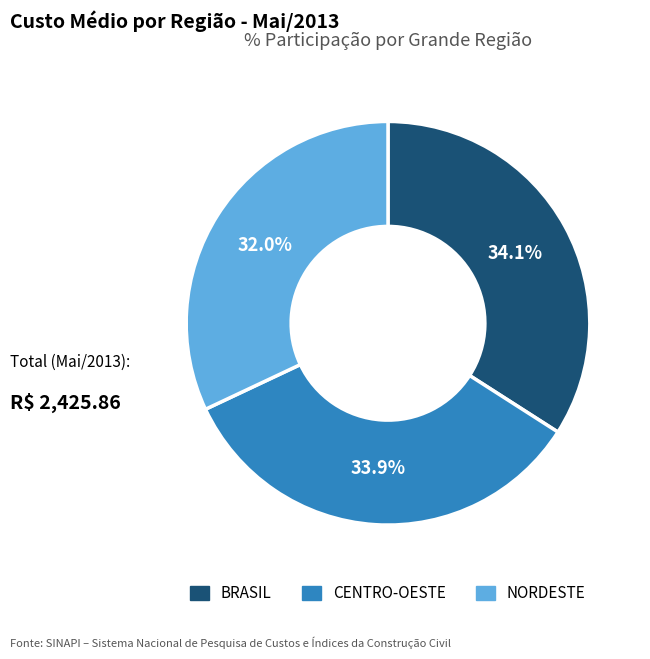

Approximately how many times larger is the value at CENTRO-OESTE compared to NORDESTE?

1.1